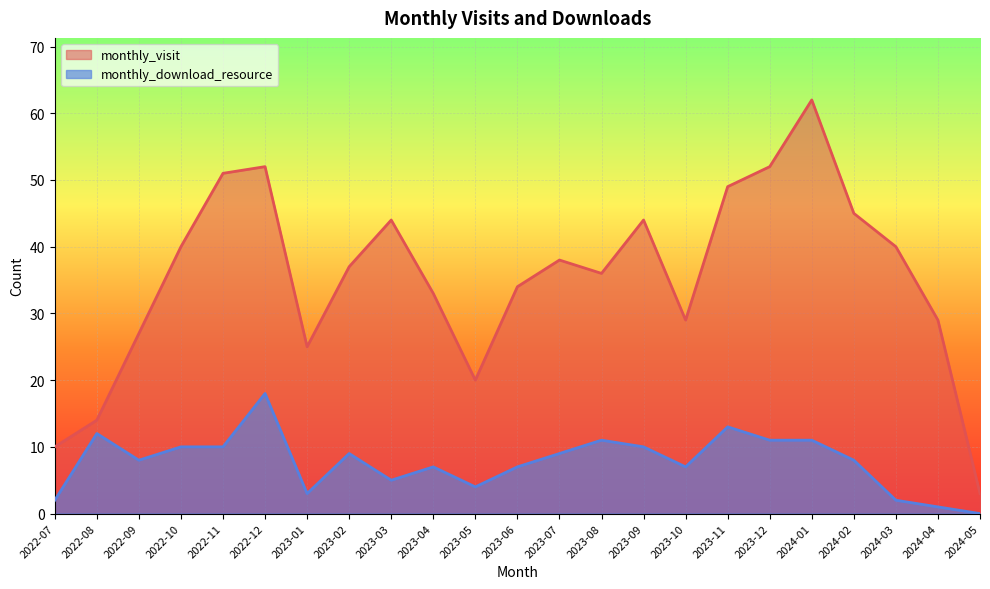

Which category has the lowest value in the monthly_download_resource series?

2024-05